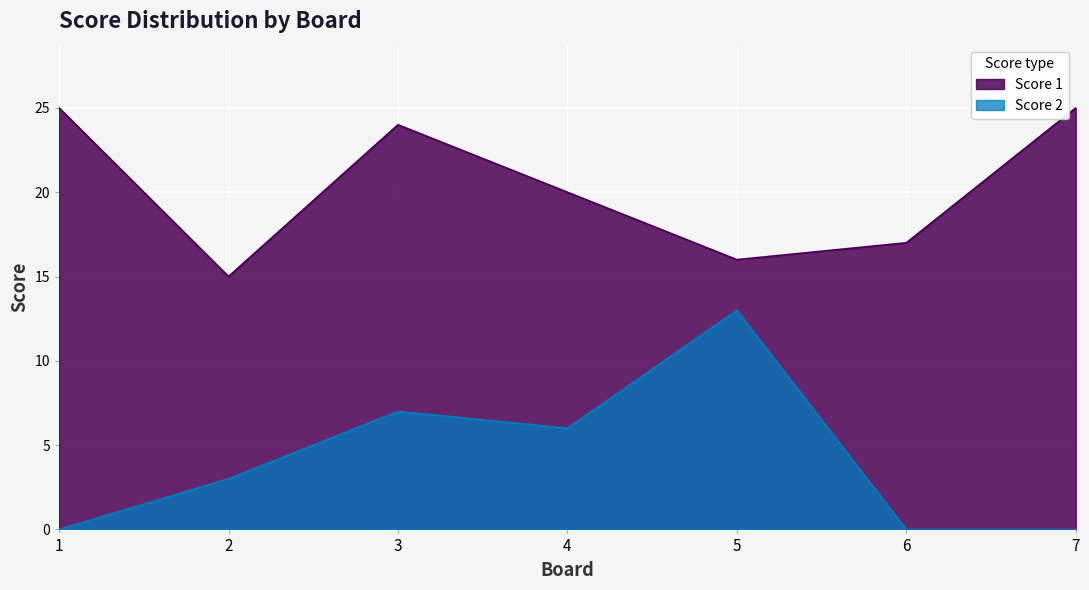

Reading left to right, extract all data points from this chart.

Score 1: 1=25	2=15	3=24	4=20	5=16	6=17	7=25
Score 2: 1=0	2=3	3=7	4=6	5=13	6=0	7=0